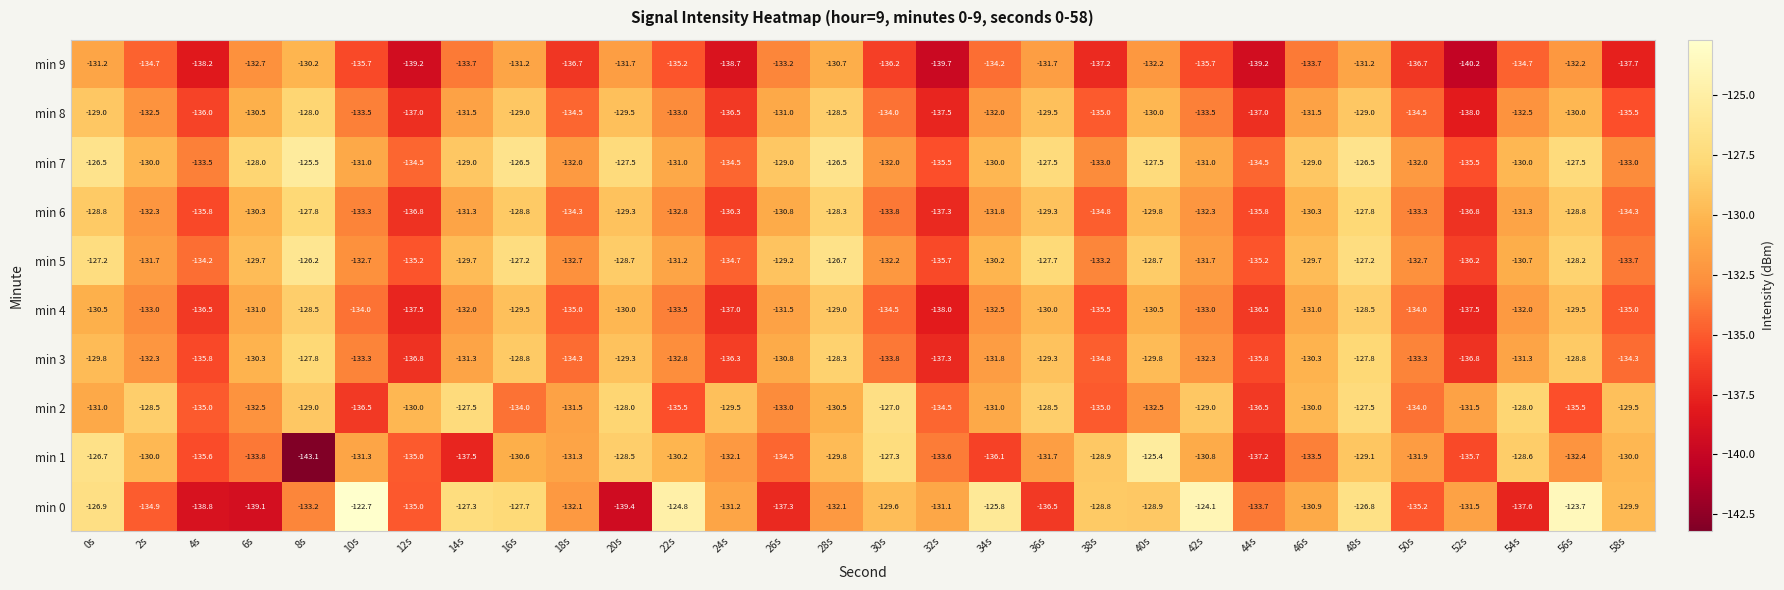

The min 4 series shows -190.3 at 4s. True or false?

False